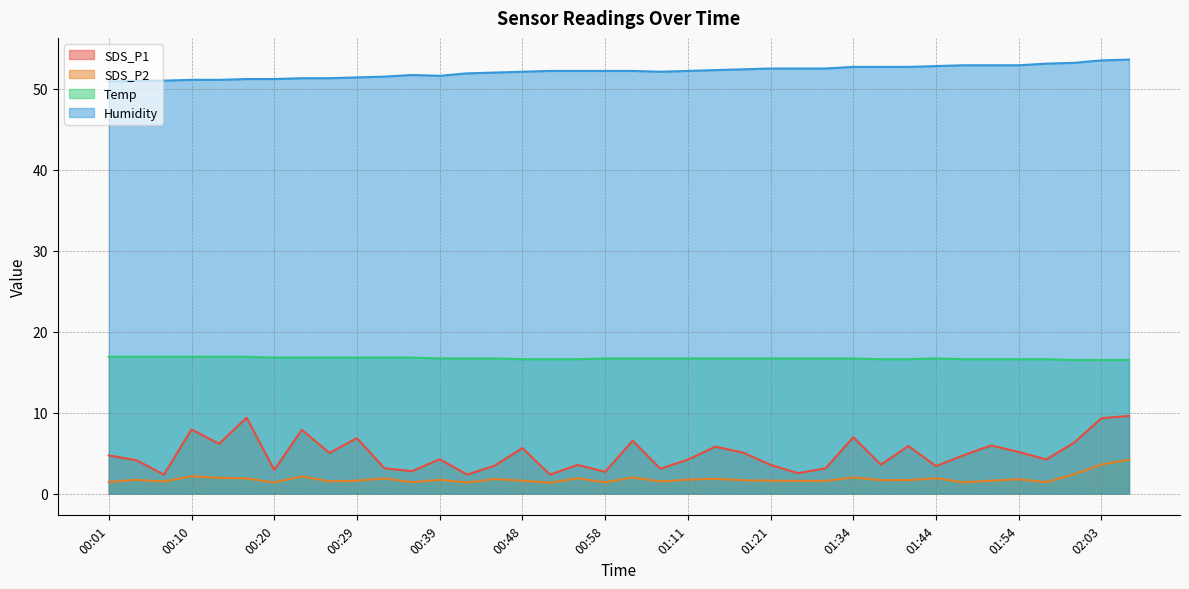

In SDS_P2, how many points are higher than both neighbors (excluding endpoints)?

12